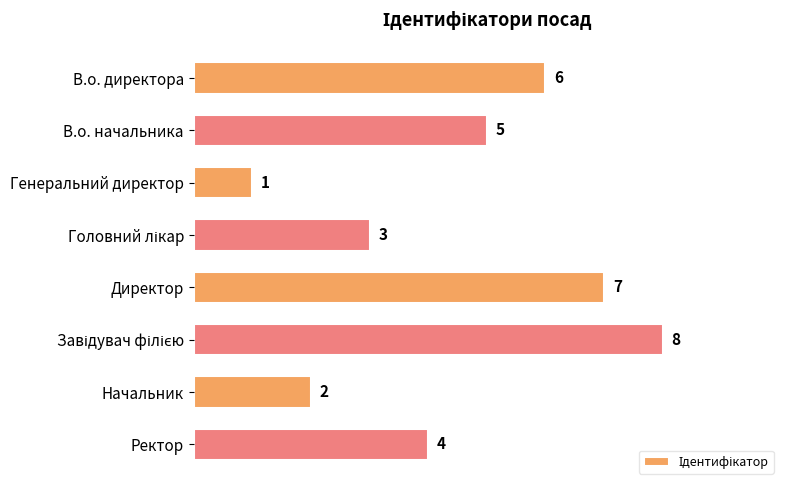

At which category does the chart reach its minimum across all series?

Генеральний директор